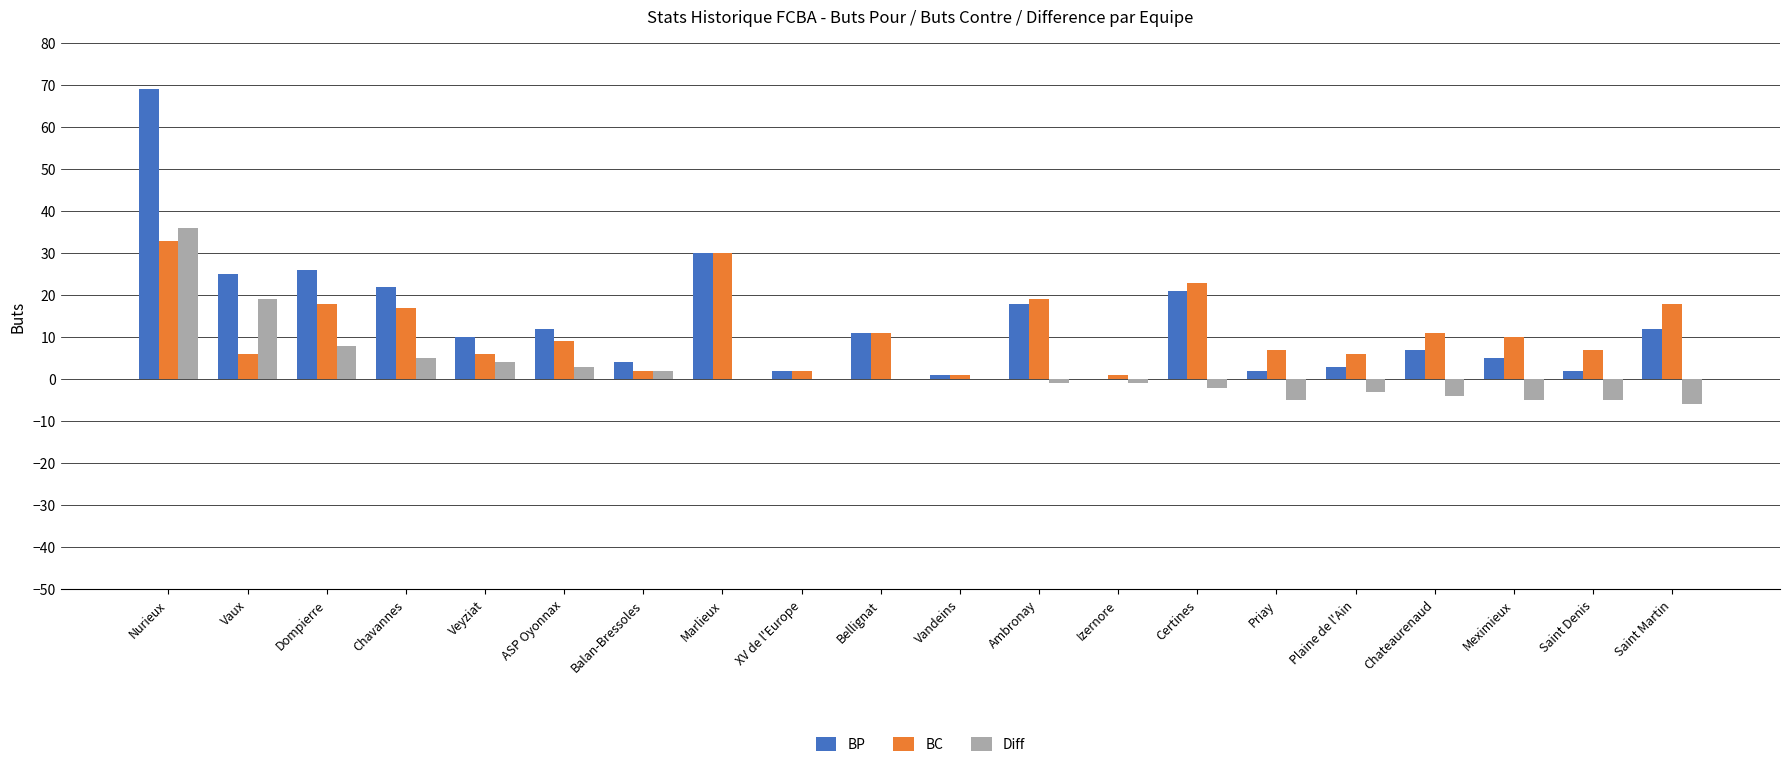

What is the maximum value for Diff?

36